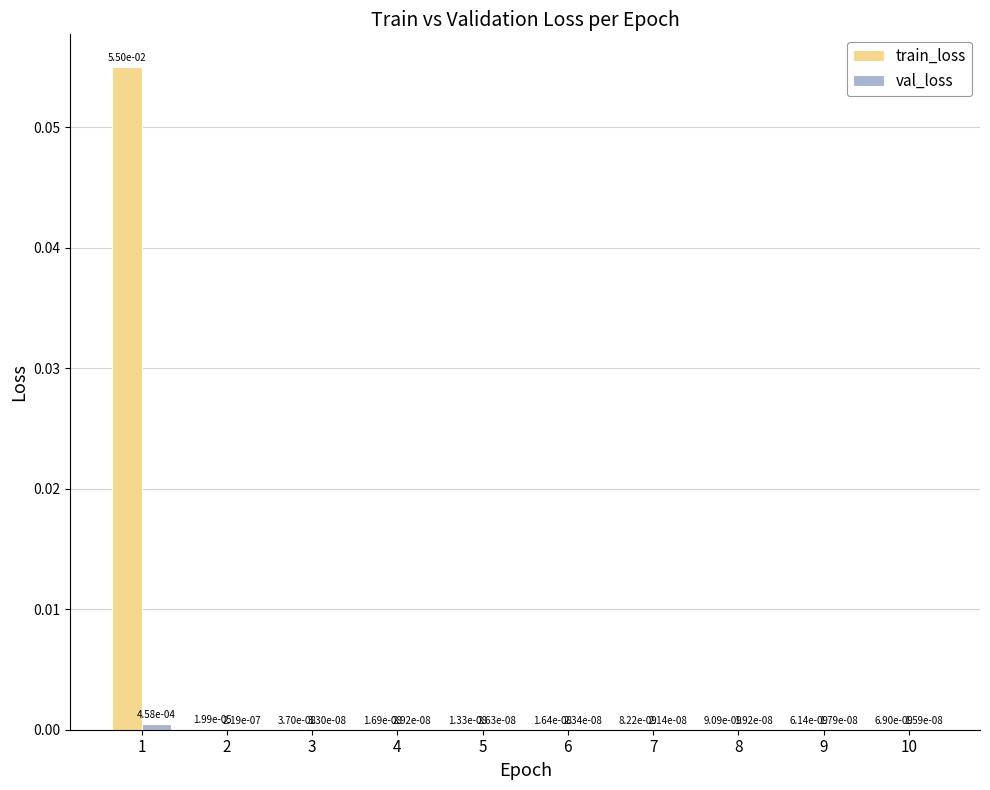

Which series has the largest total across all categories?

train_loss